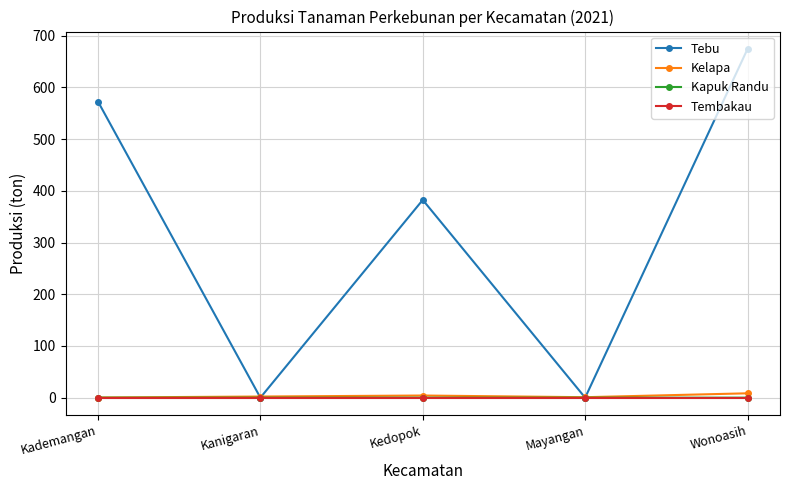

What are all the series names shown in the legend?

Tebu, Kelapa, Kapuk Randu, Tembakau